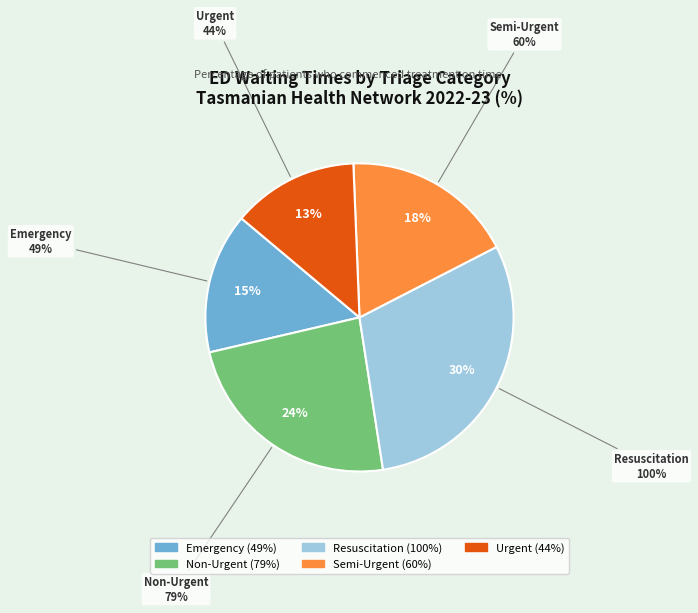

The Non-Urgent slice represents 24% of the pie. True or false?

True